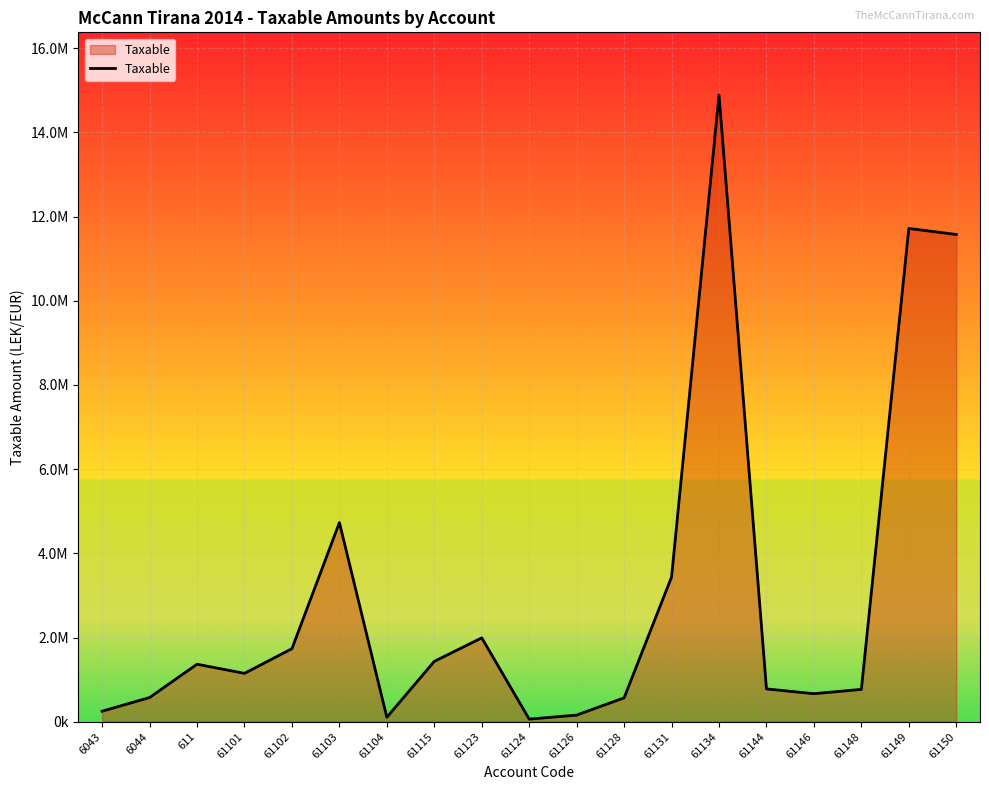

What is the label of the 4th point from the right?

61146